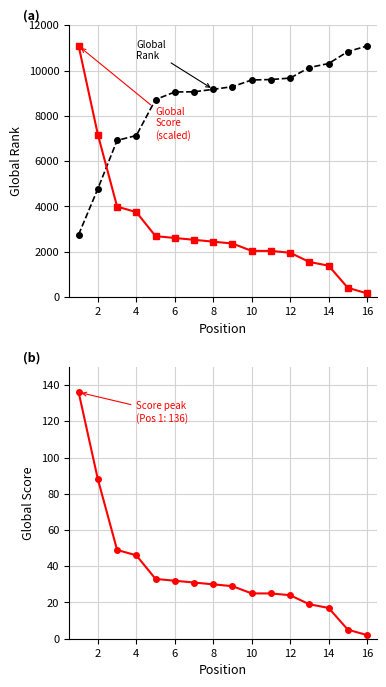

Which series ends up on top after the final intersection of Global Rank and Global Score (scaled)?

Global Rank